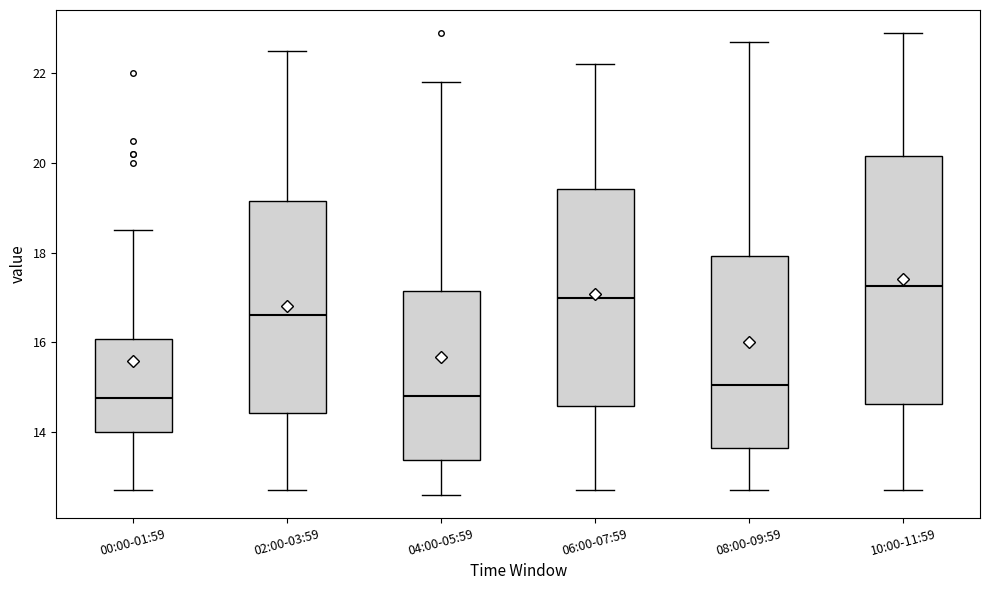

Reading left to right, read every box against the y-axis: the position of its median line, the range the box covers, and the ends of its whiskers. The values are not printed on the chart, so give them approximately, as read against the axis.

00:00-01:59: median 14.8, box 14.0 to 16.0, whiskers 12.8 to 18.6
02:00-03:59: median 16.6, box 14.4 to 19.2, whiskers 12.8 to 22.6
04:00-05:59: median 14.8, box 13.4 to 17.2, whiskers 12.6 to 21.8
06:00-07:59: median 17.0, box 14.6 to 19.4, whiskers 12.8 to 22.2
08:00-09:59: median 15.0, box 13.6 to 18.0, whiskers 12.8 to 22.8
10:00-11:59: median 17.2, box 14.6 to 20.2, whiskers 12.8 to 23.0